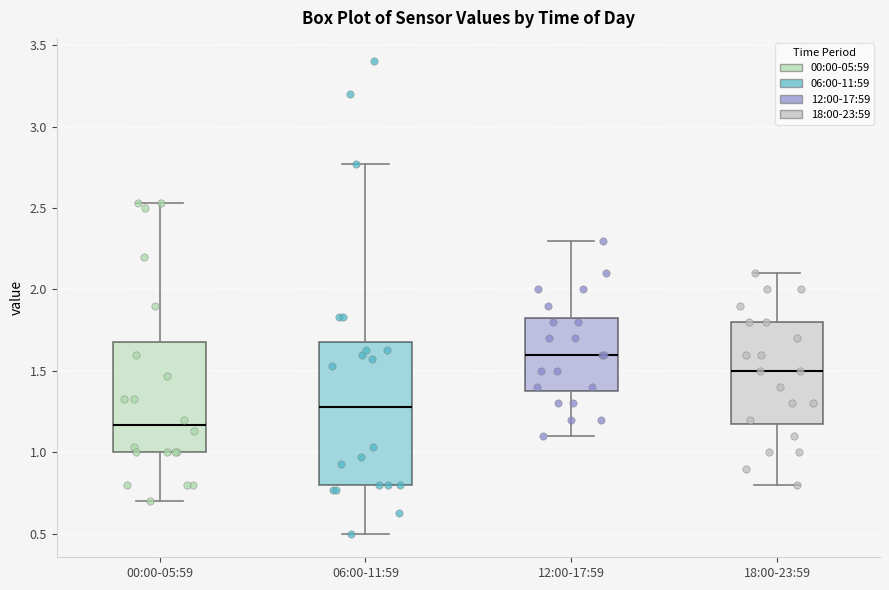

Which box's median line is the highest?

12:00-17:59